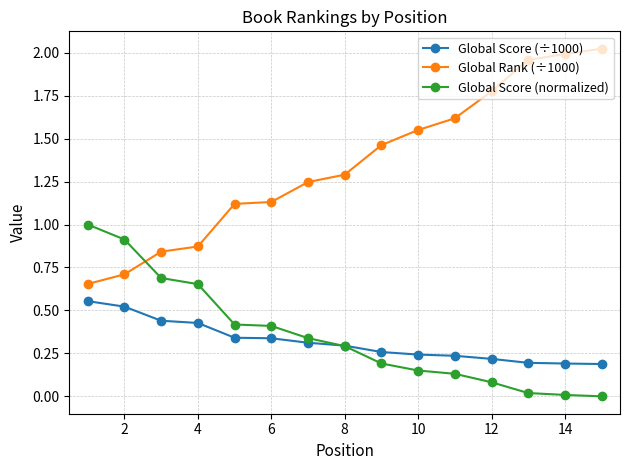

Which series ends up on top after the final intersection of Global Rank (÷1000) and Global Score (normalized)?

Global Rank (÷1000)